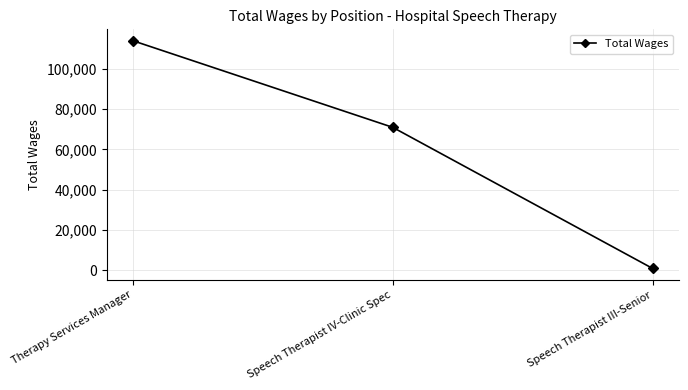

Which category has the highest value across all series?

Therapy Services Manager